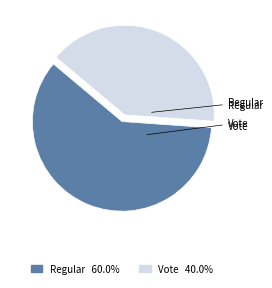

True or false: Regular accounts for 60% of the total.

True